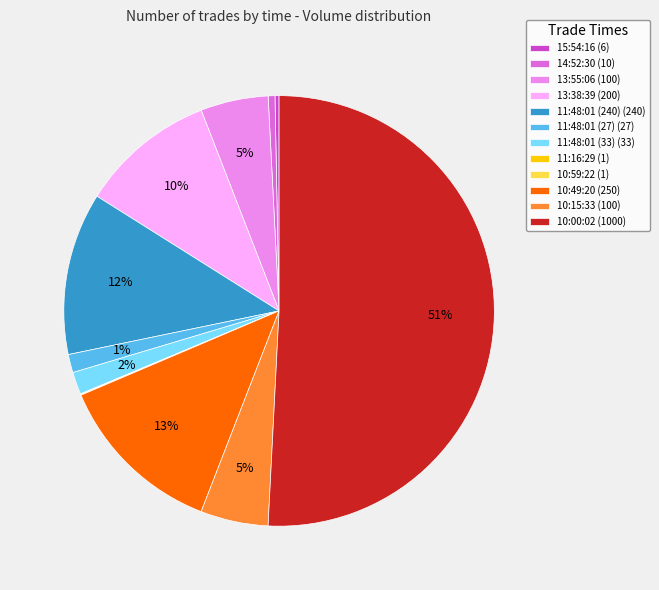

Does 11:48:01 (240) (240) represent more than half of the total?

No